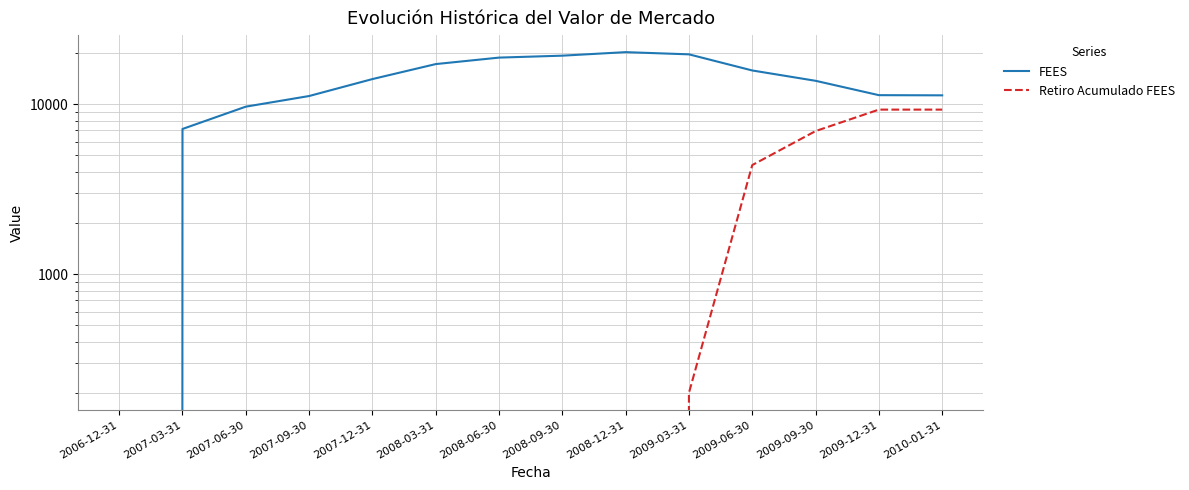

At how many categories does at least one series exceed 2072?

13